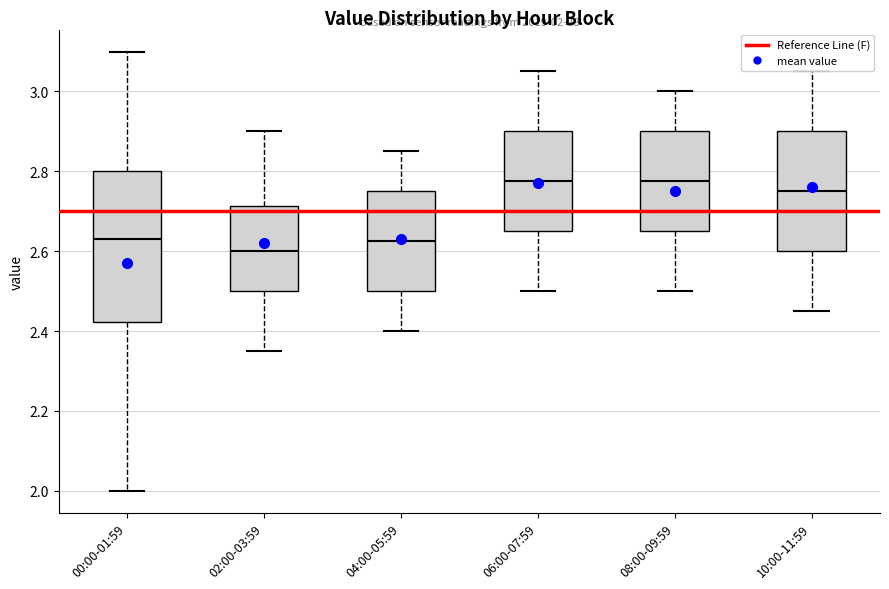

Comparing the boxes themselves (not the whiskers), which one is the tallest?

00:00-01:59